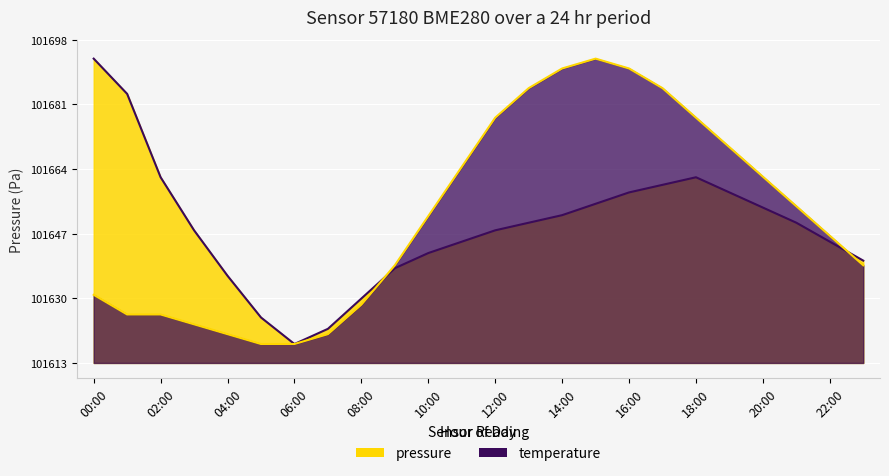

In pressure, how many points are higher than both neighbors (excluding endpoints)?

1